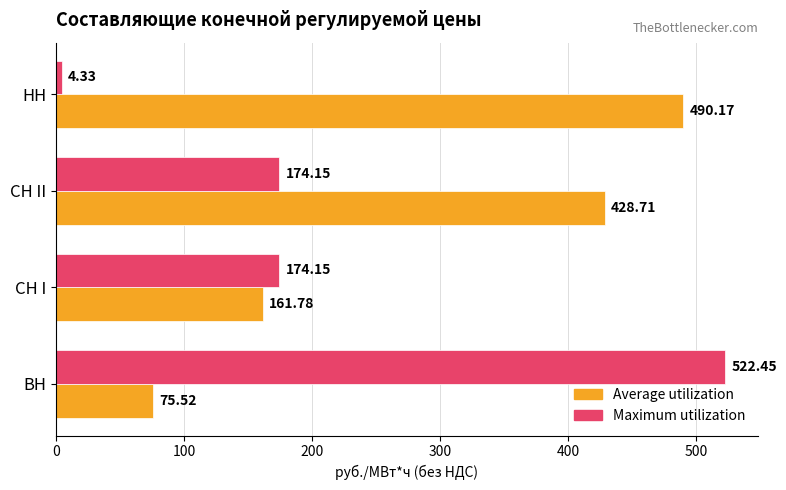

List the series in order of their peak value, highest first.

Maximum utilization, Average utilization